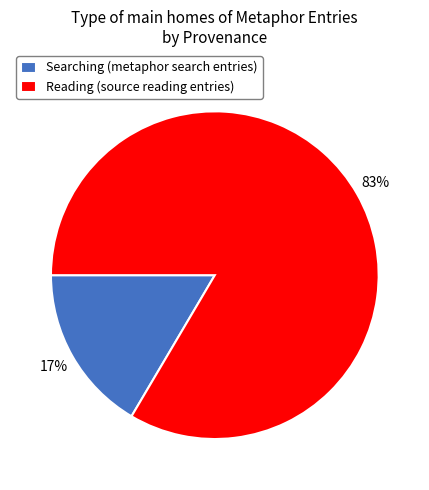

To the nearest percent, what portion does Reading (source reading entries) represent?

83%